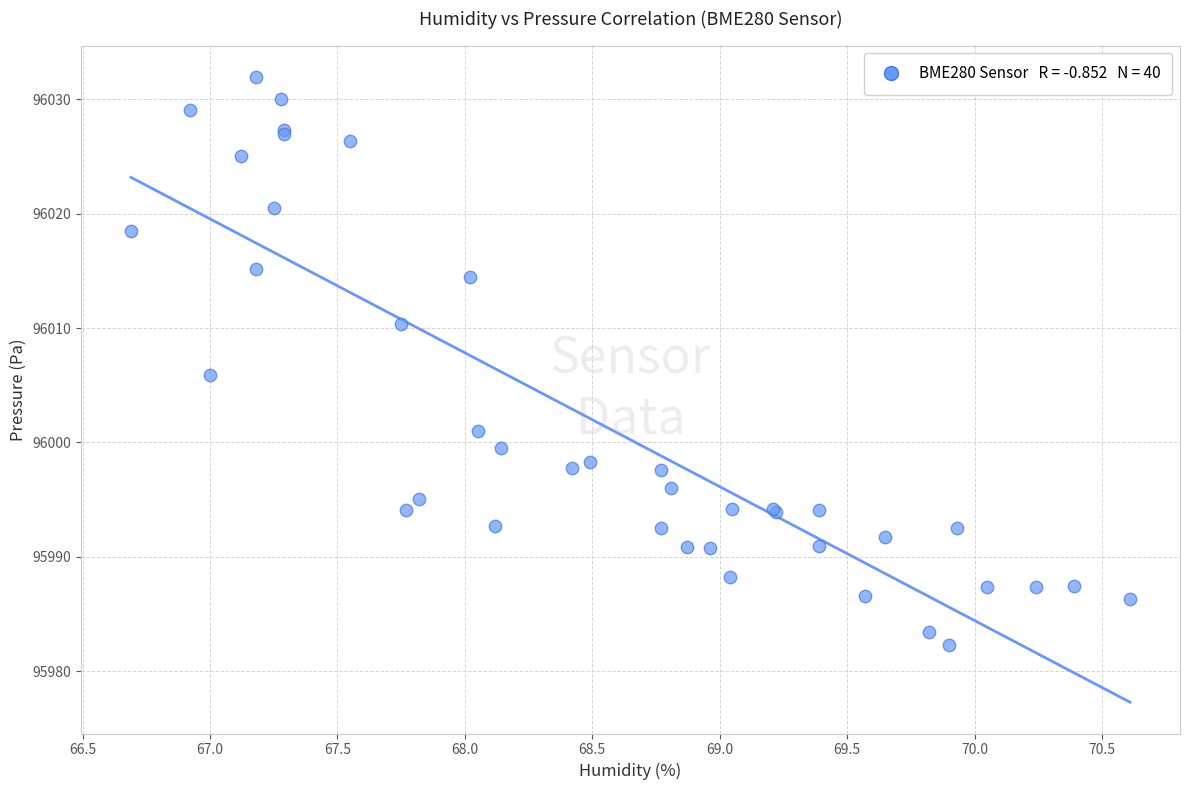

What Y value in the scatter plot is closest to 96007?

96005.9